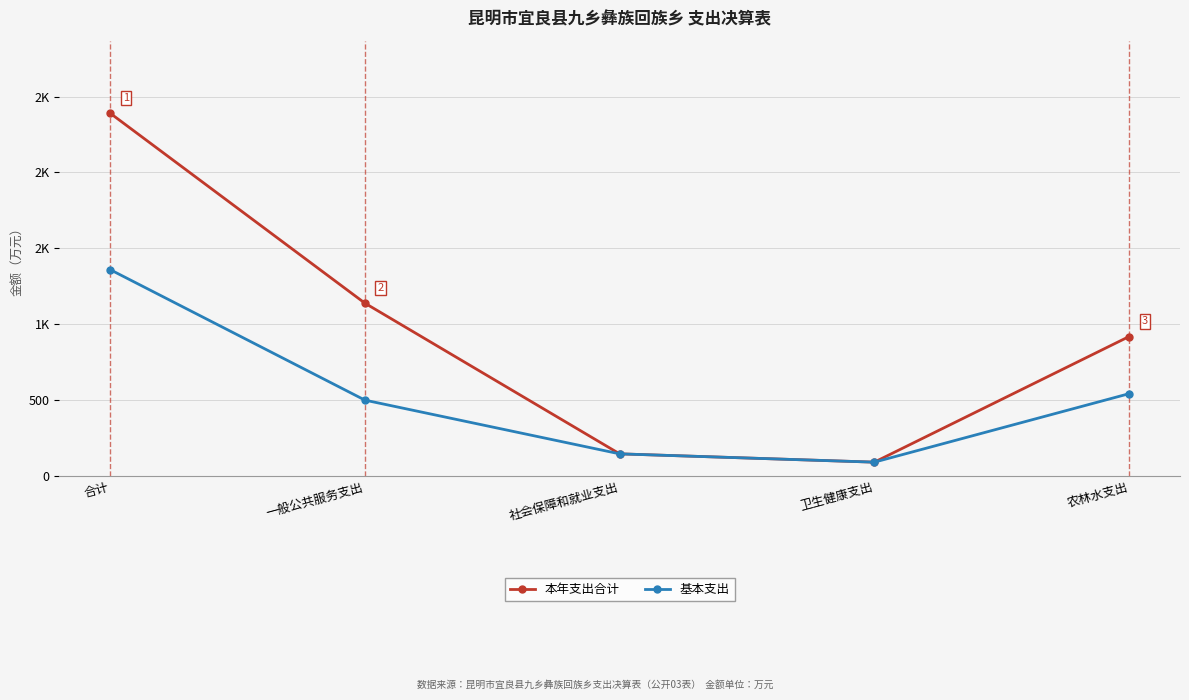

What are all the series names shown in the legend?

本年支出合计, 基本支出